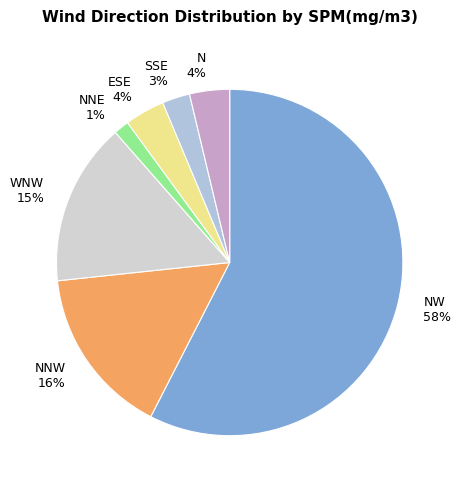

To the nearest percent, what portion does SSE 3% represent?

3%